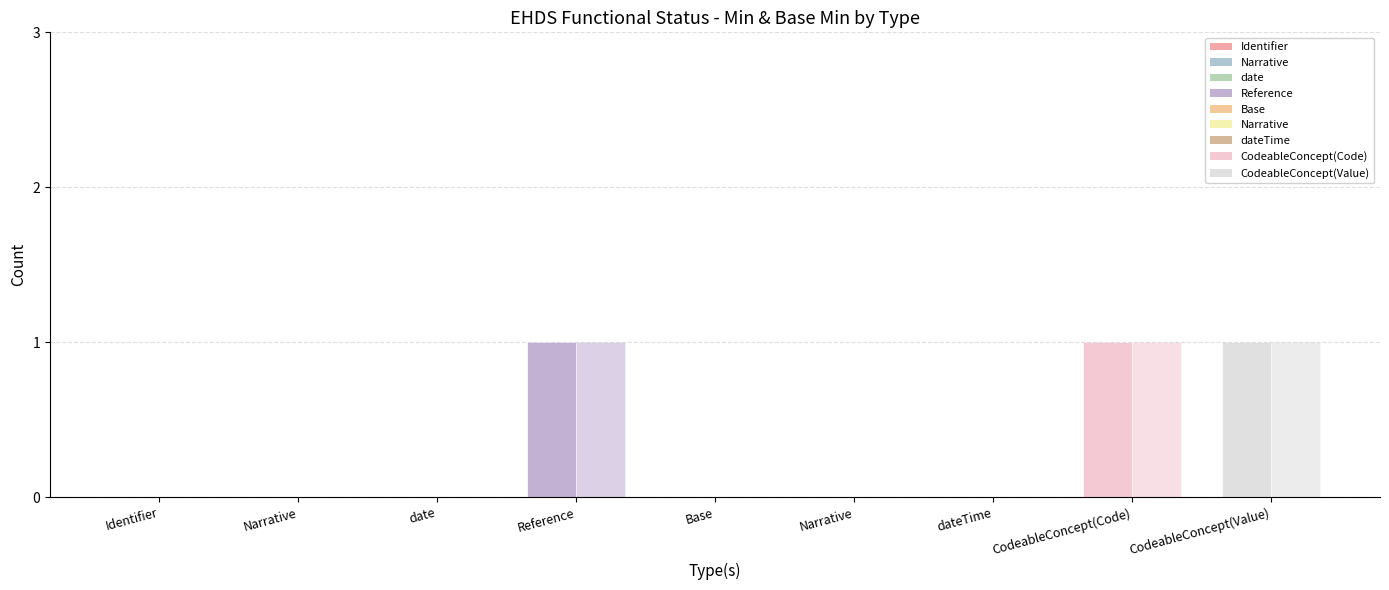

At which category does the chart reach its minimum across all series?

Identifier